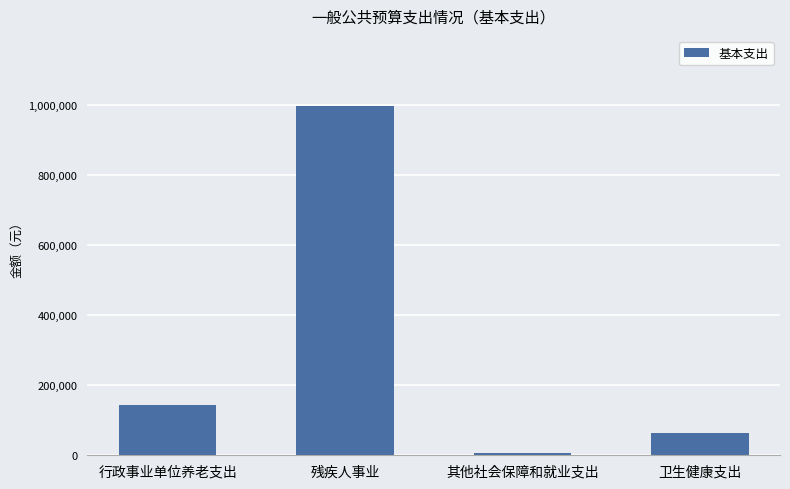

Where does the data first go above 142997?

行政事业单位养老支出